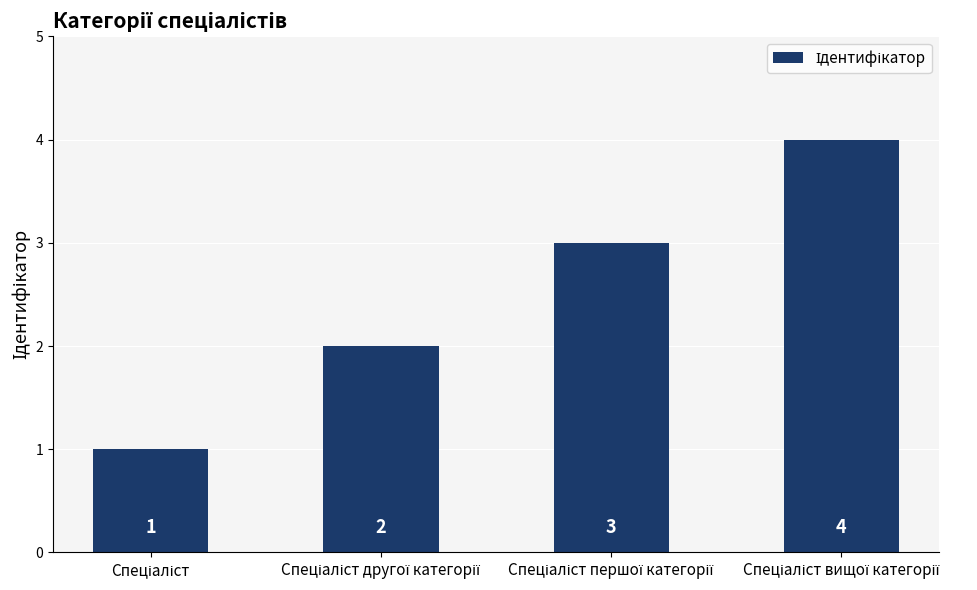

What is the difference between the second highest and minimum values?

2